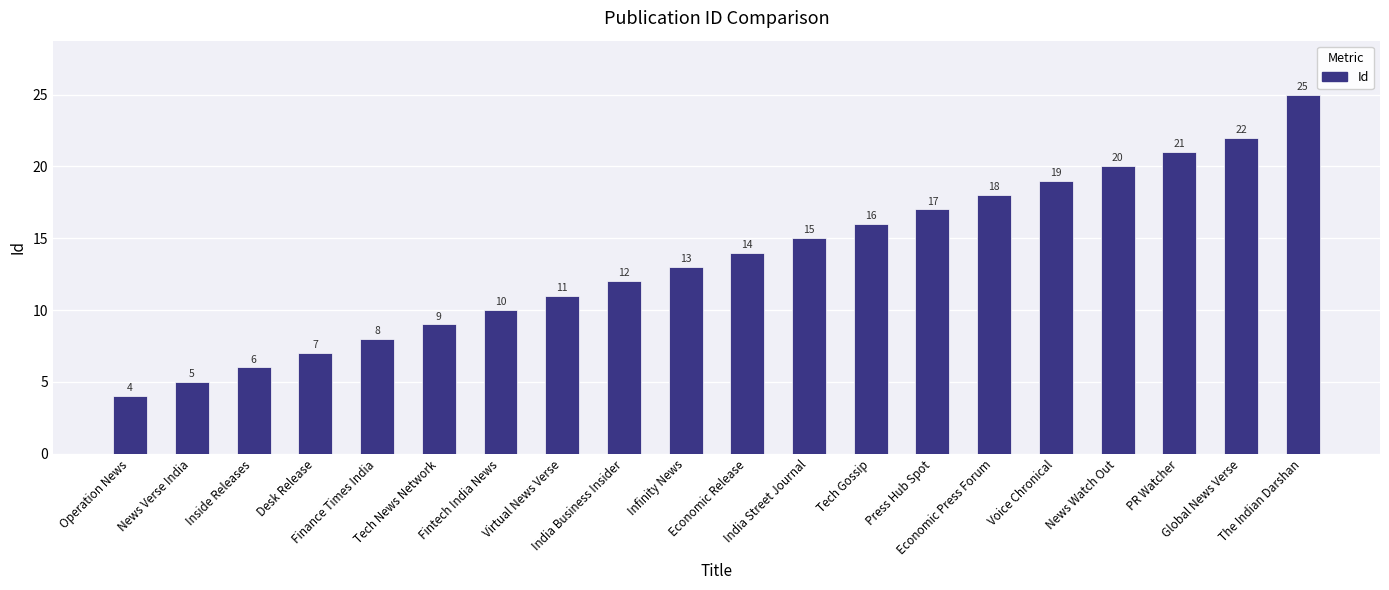

Is it true that the value at Operation News is 6?

False